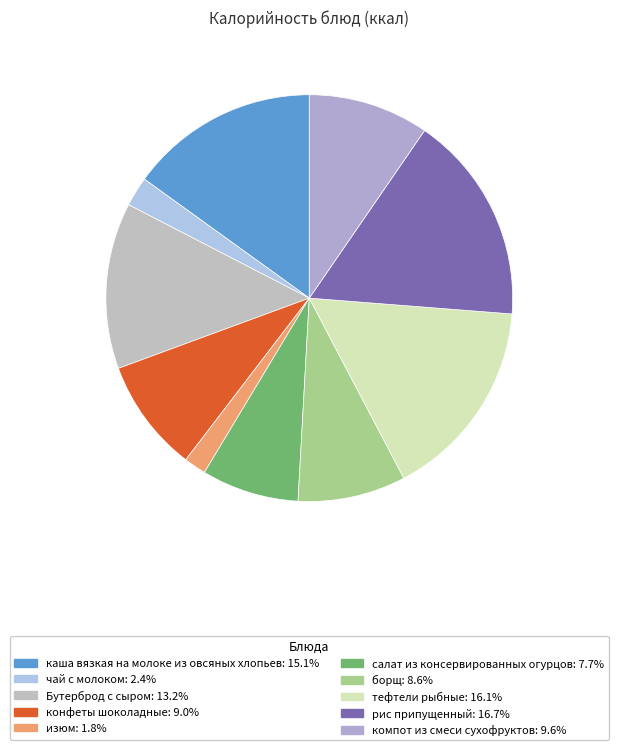

Is the sum of изюм and салат из консервированных огурцов greater than half?

No